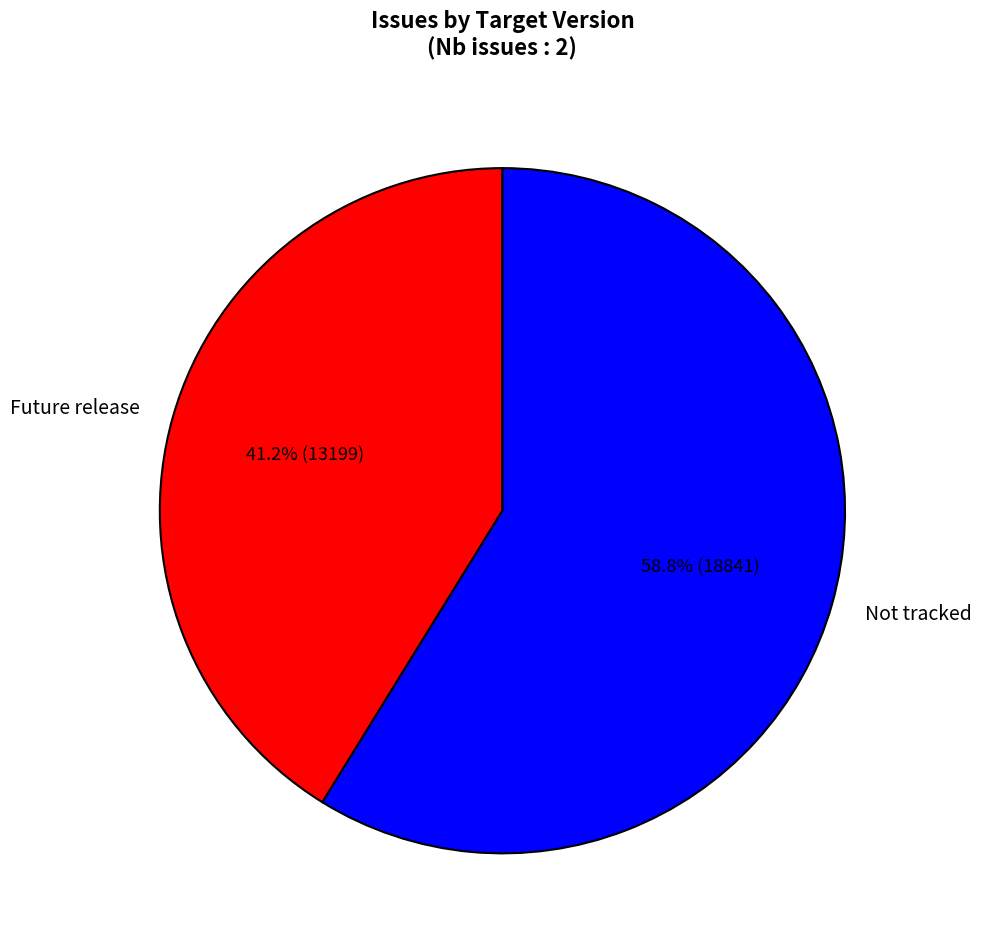

True or false: Not tracked accounts for 59% of the total.

True